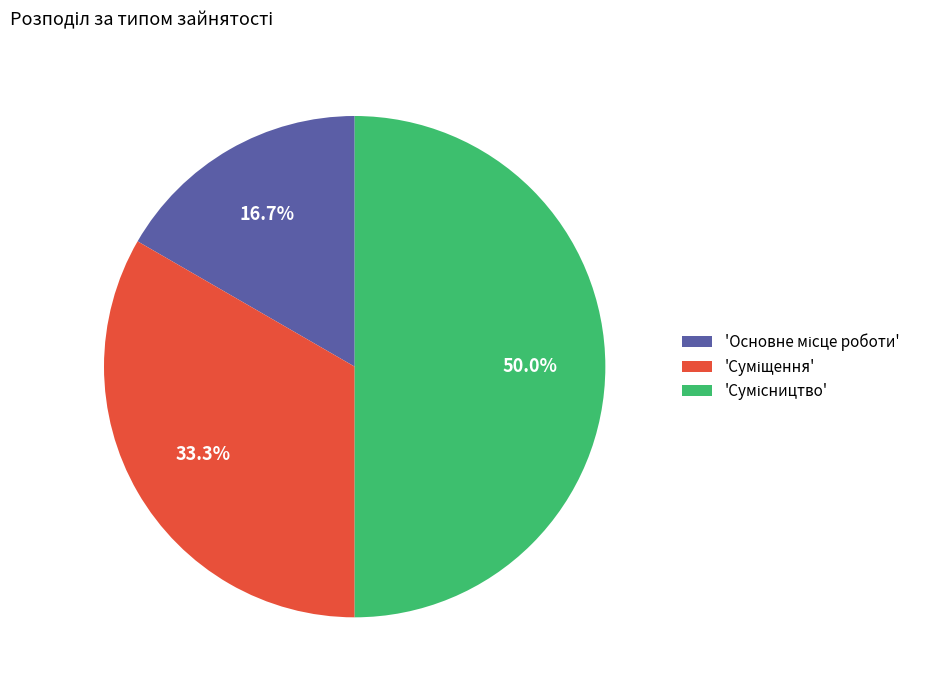

How many slices are in this pie chart?

3